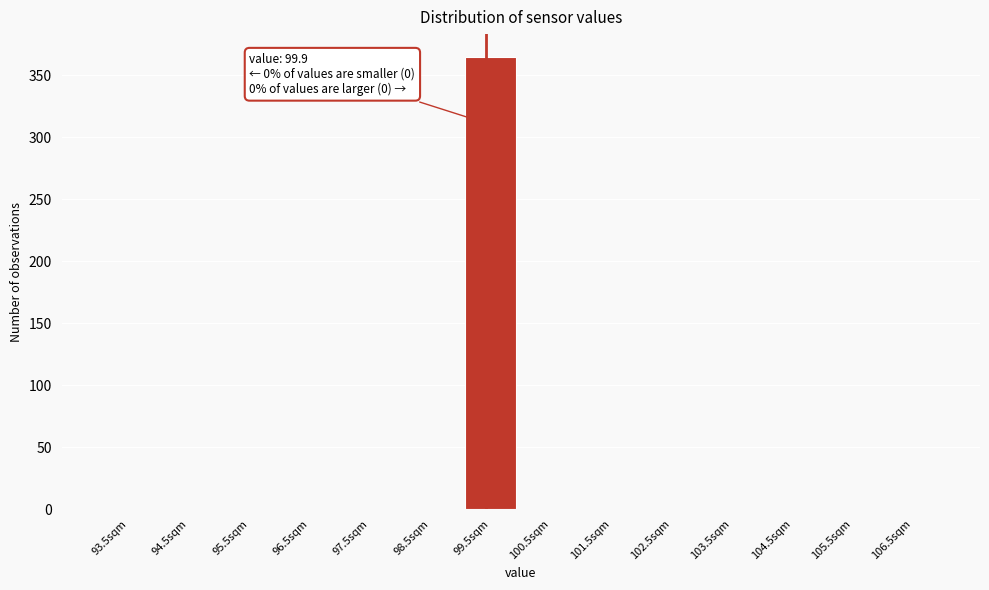

Reading right to left, transcribe all the data shown in this chart.

106.5sqm=0	105.5sqm=0	104.5sqm=0	103.5sqm=0	102.5sqm=0	101.5sqm=0	100.5sqm=0	99.5sqm=365	98.5sqm=0	97.5sqm=0	96.5sqm=0	95.5sqm=0	94.5sqm=0	93.5sqm=0